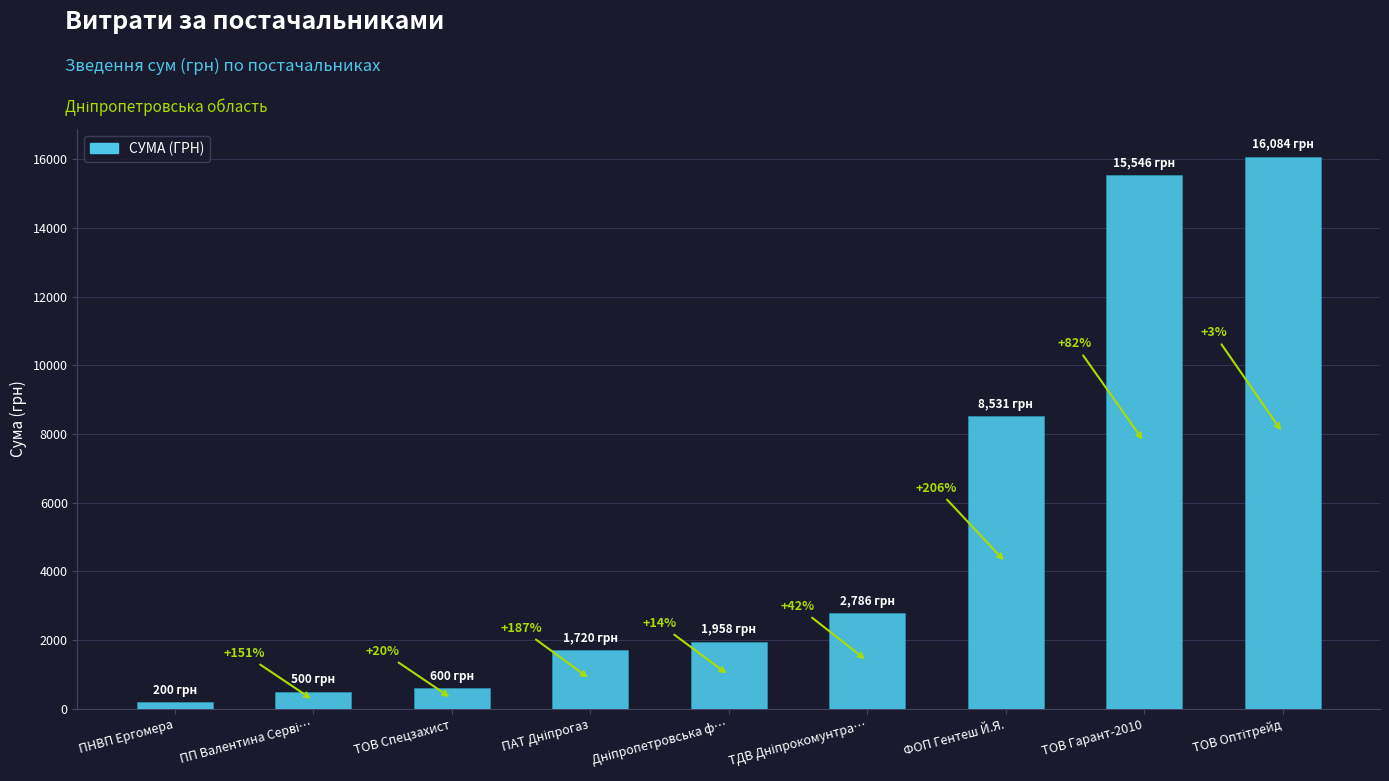

Which has a higher value, ТОВ Оптітрейд or Дніпропетровська ф…?

ТОВ Оптітрейд